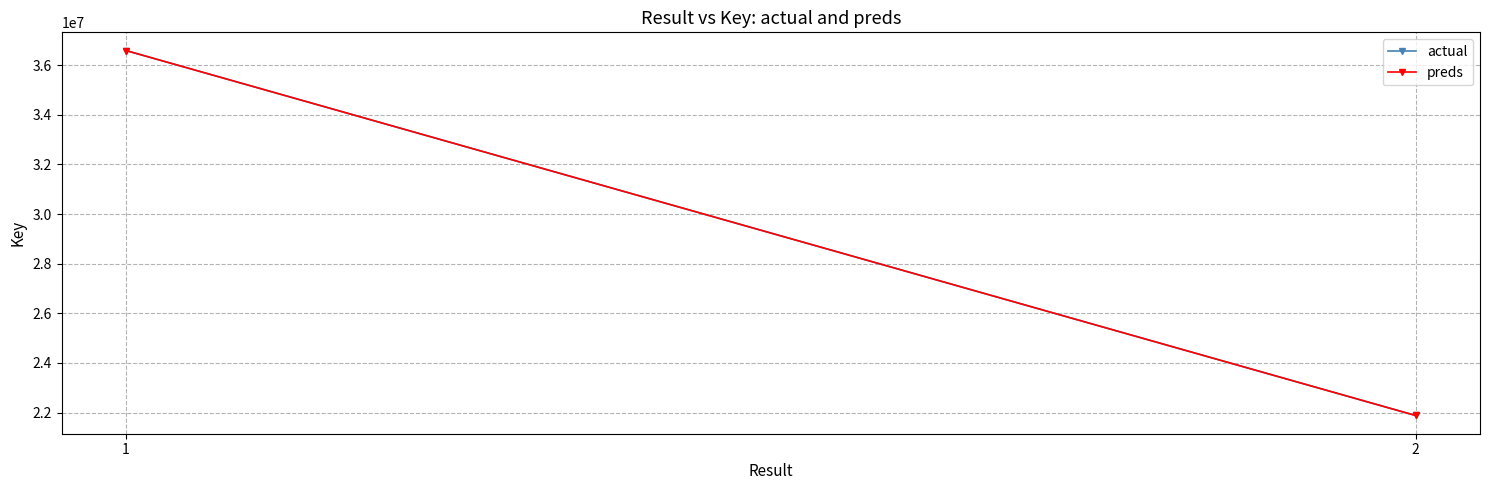

Which series has the largest total across all categories?

actual